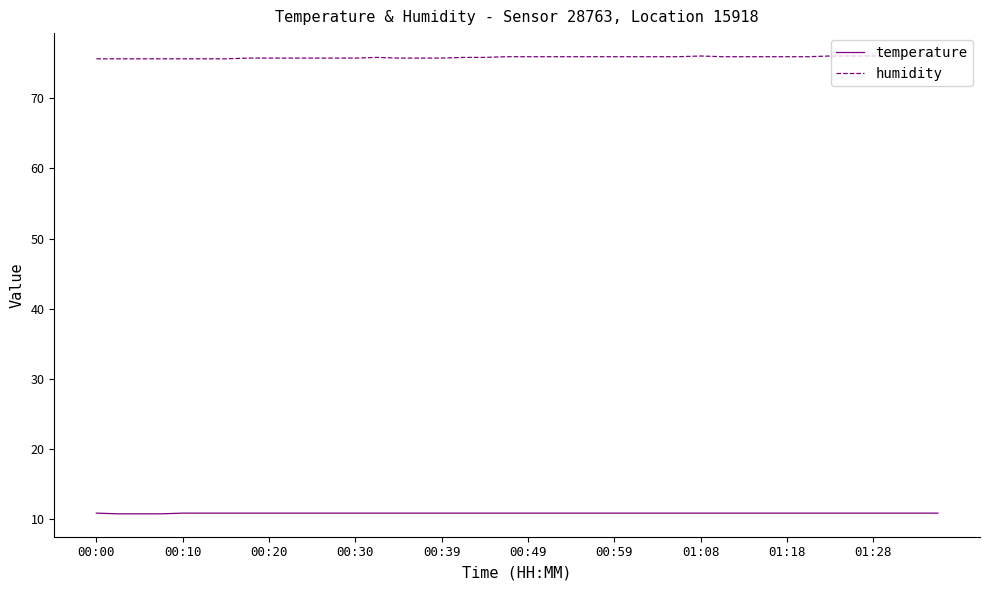

What is the highest value of the temperature series?

10.9